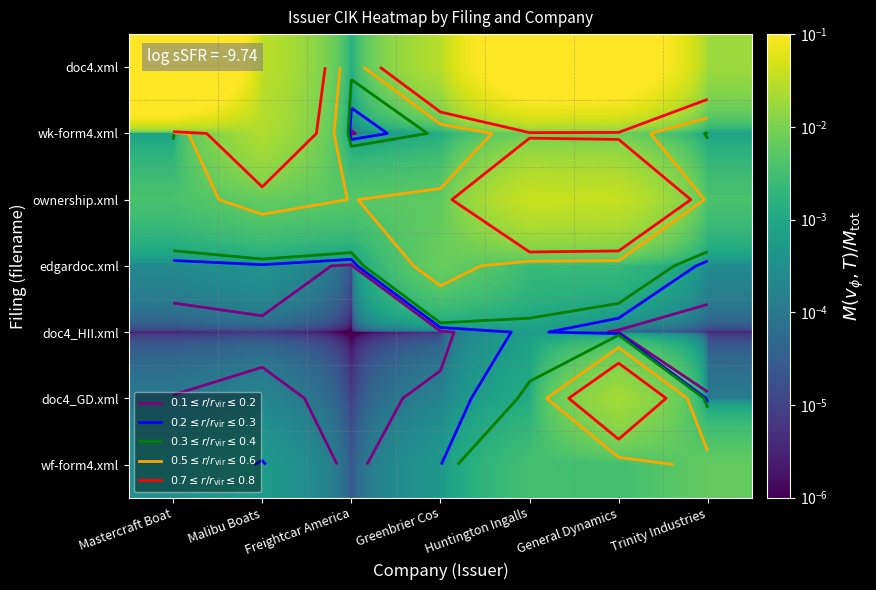

Which series changed the most between Mastercraft Boat and Greenbrier Cos?

doc4.xml